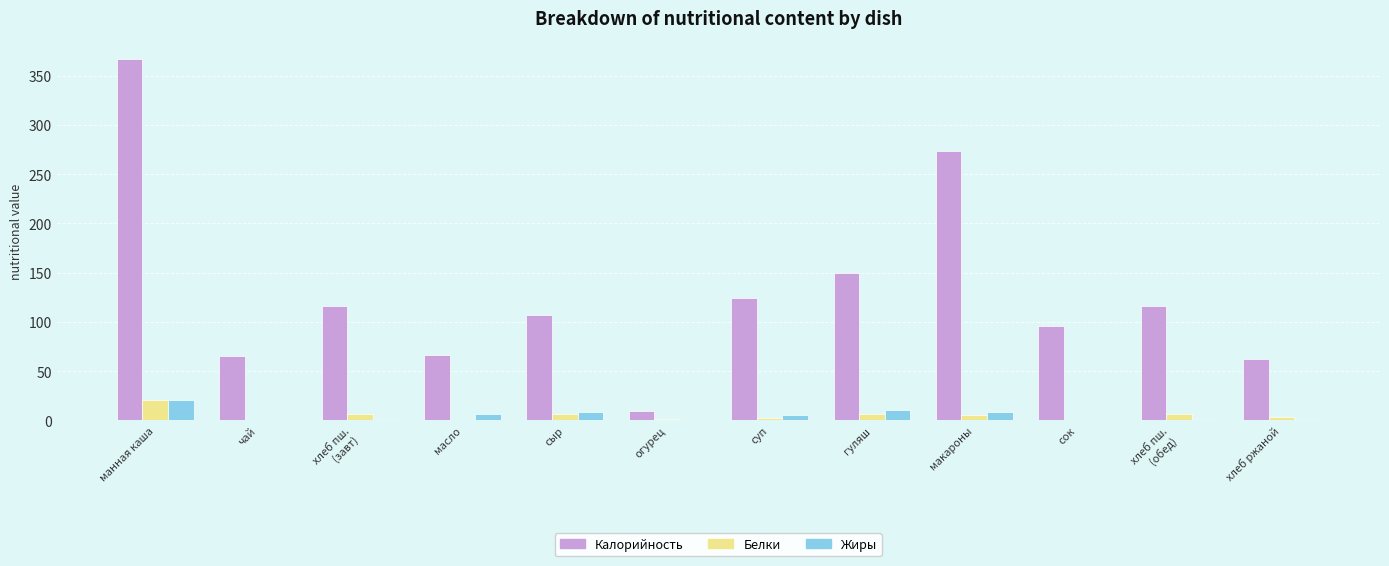

Is it true that Калорийность equals 178 at суп?

False